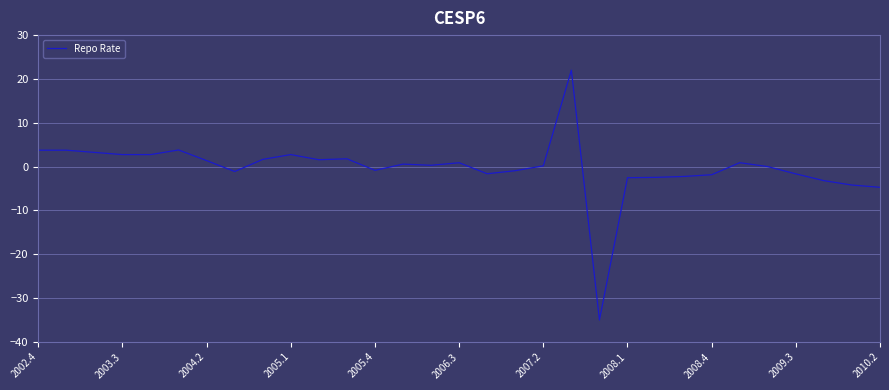

What is the smallest value displayed?

-35.0